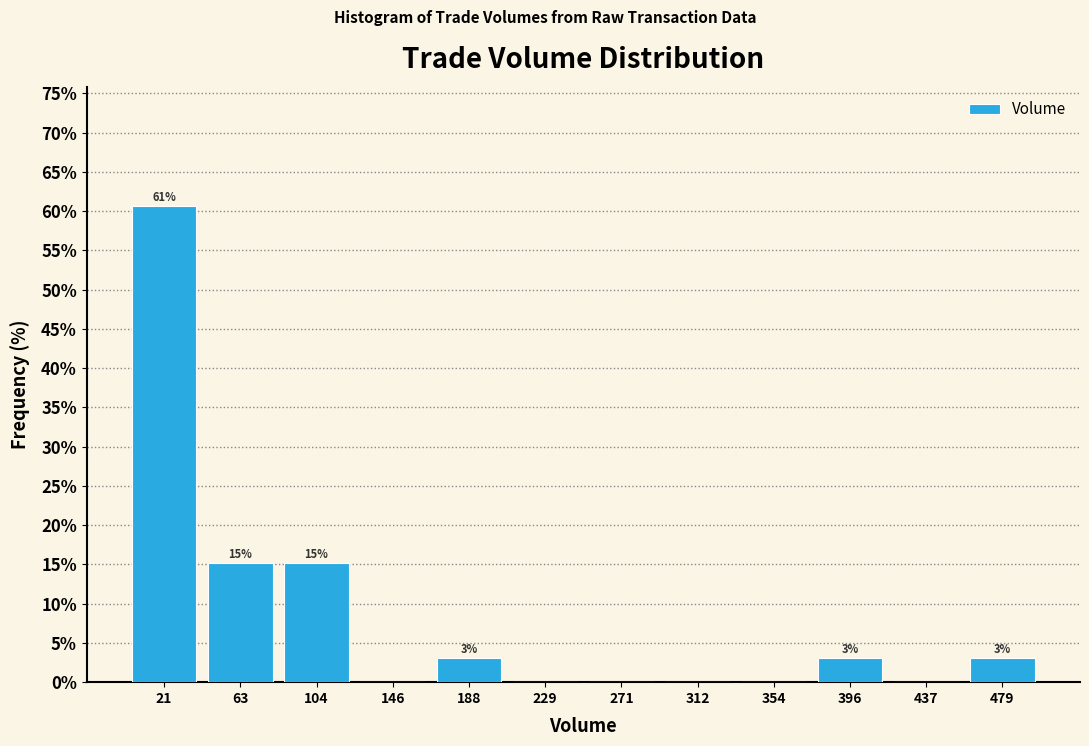

Which range on the x-axis has the tallest bar?

0 to 45